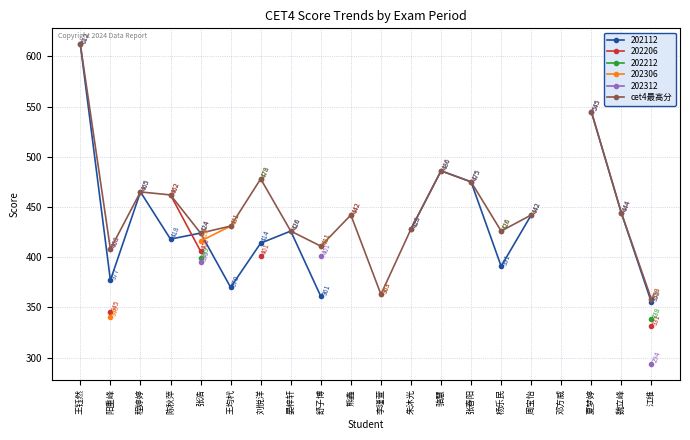

True or false: the data shows 465.0 at 程婷婷.

True